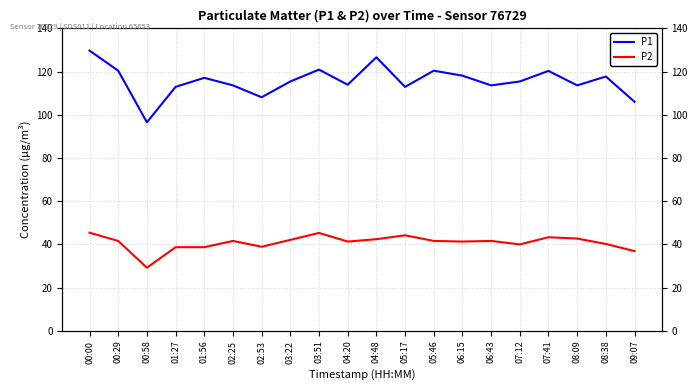

What is the spread (max minus min) of values at 01:27?

74.2